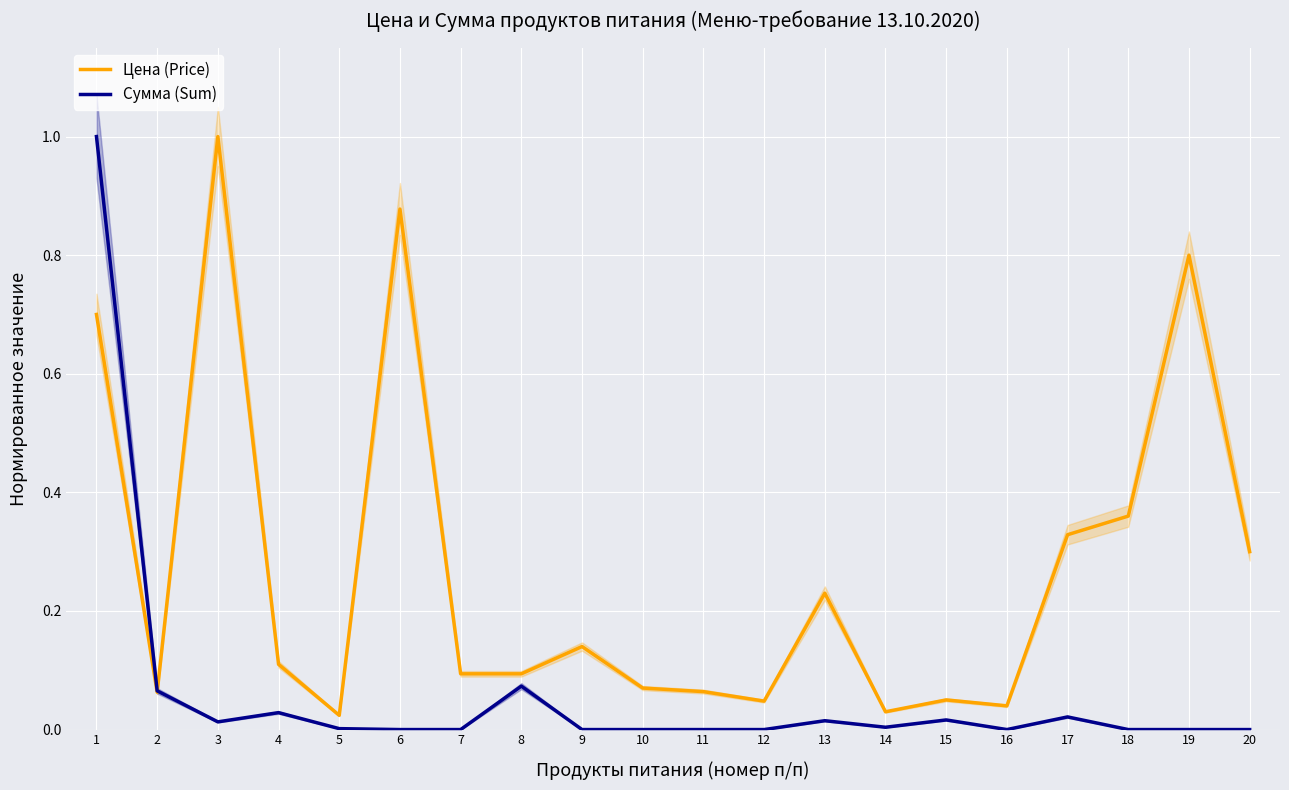

What is the difference between the second highest and minimum values in the Цена (Price) series?

0.9